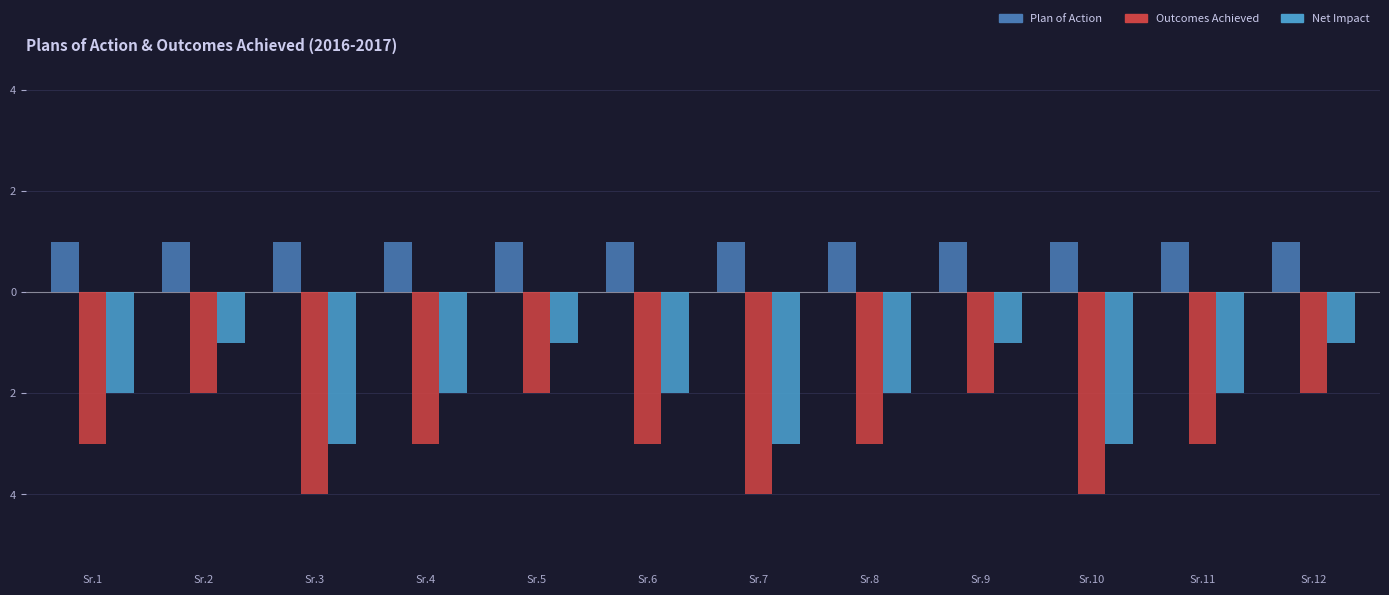

Is it true that Net Impact equals -1 at Sr.1?

False